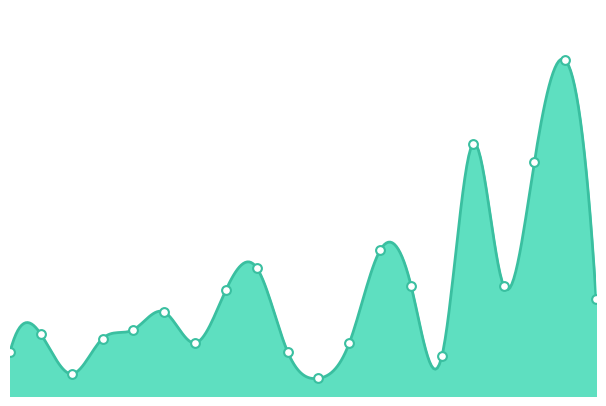

Which has a higher value, 8 or 13?

13